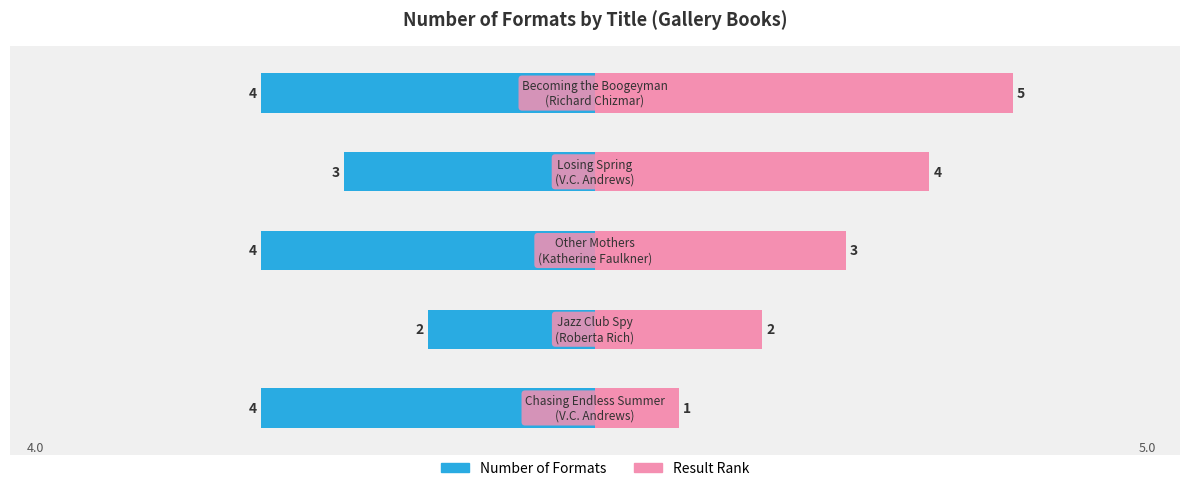

What is the difference between the second highest and second lowest values?

1